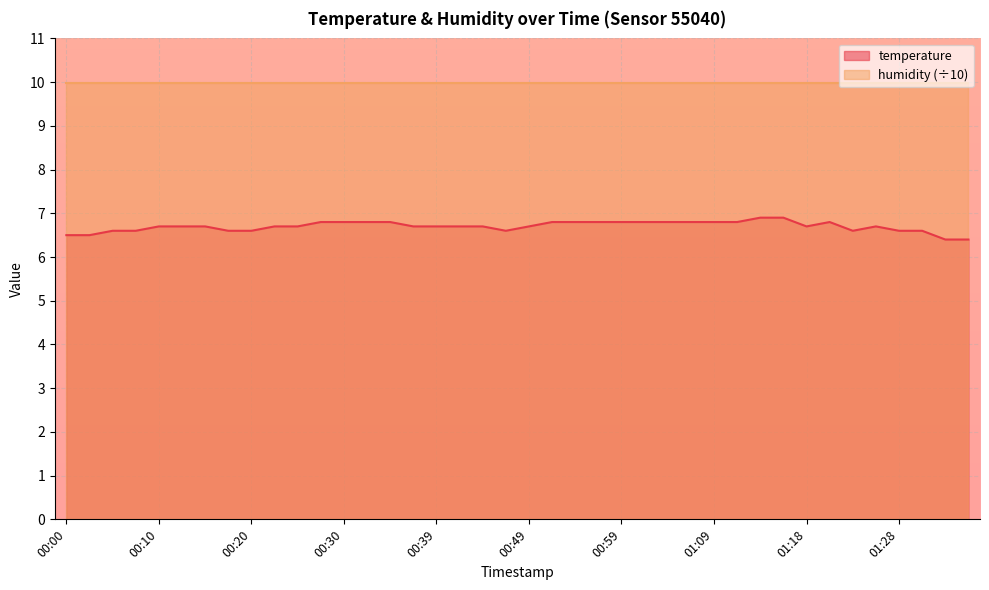

What is the label of the 37th point from the left?

01:28